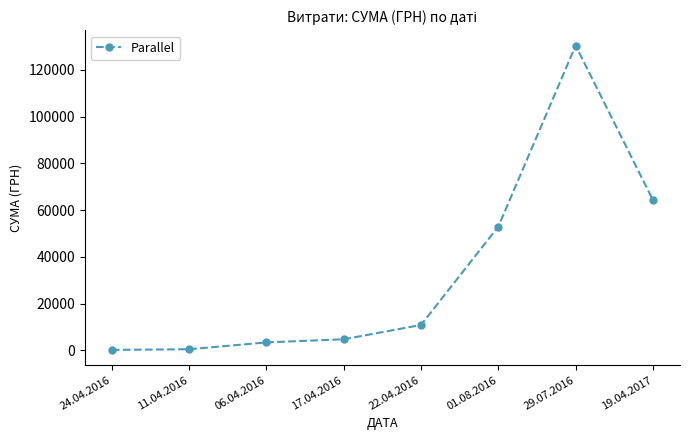

What is the sum of the values at 11.04.2016 and 29.07.2016?

130843.7